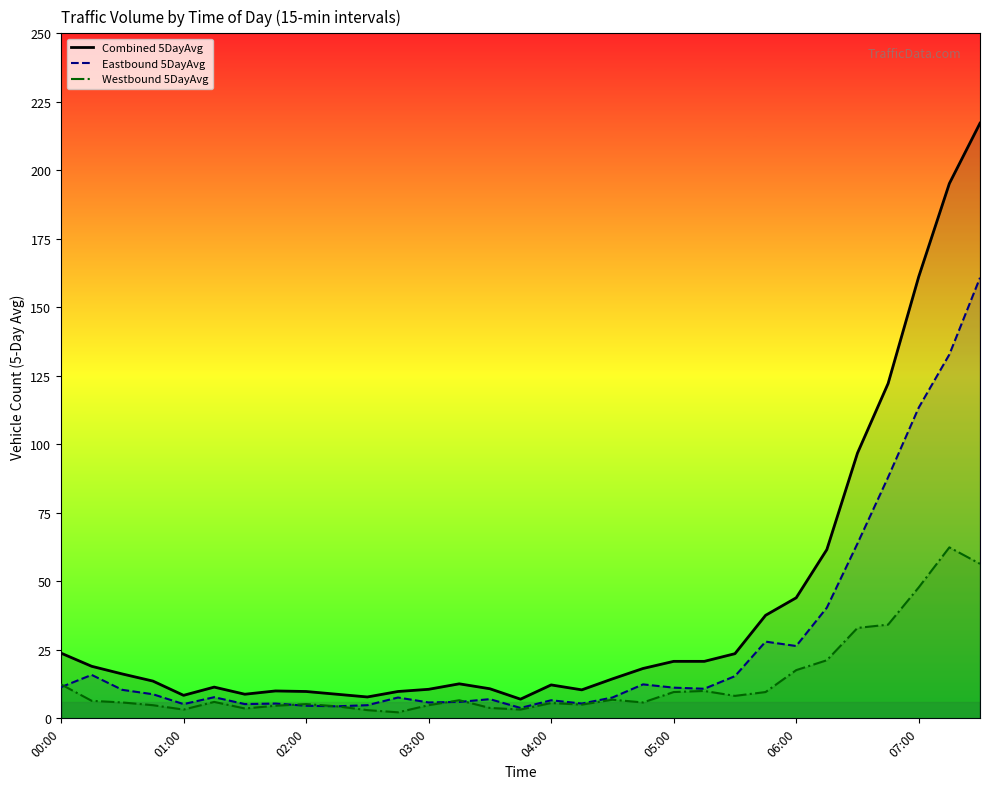

What is the difference between the highest and lowest values at 19?

12.4